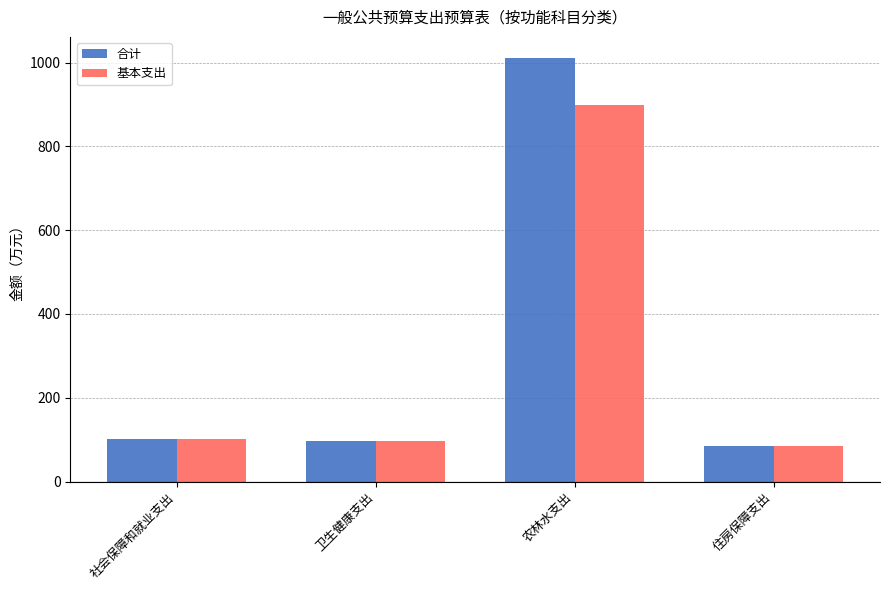

How many series are shown in this chart?

2